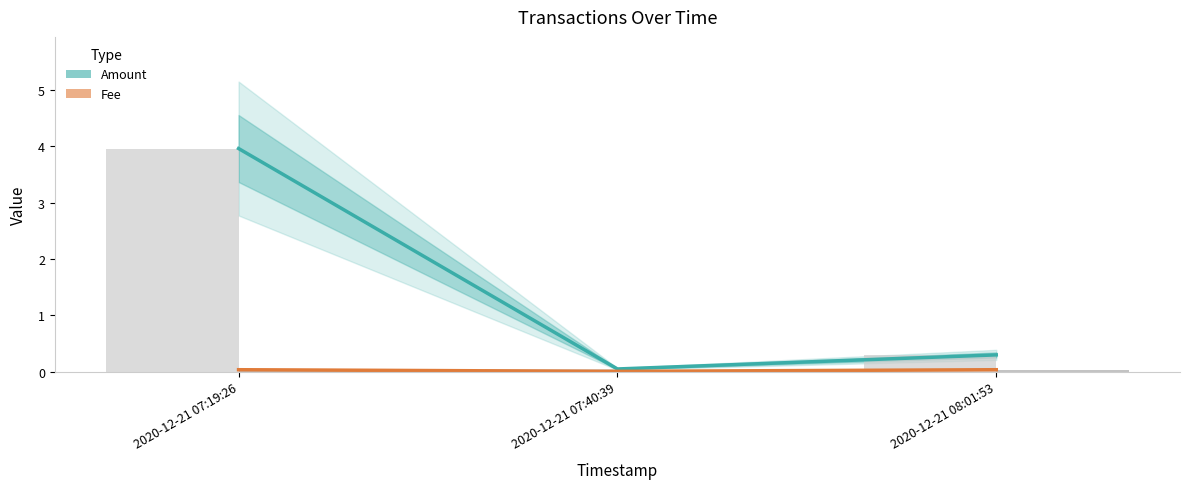

True or false: Amount has a value of 6.2 at 2020-12-21 07:19:26.

False